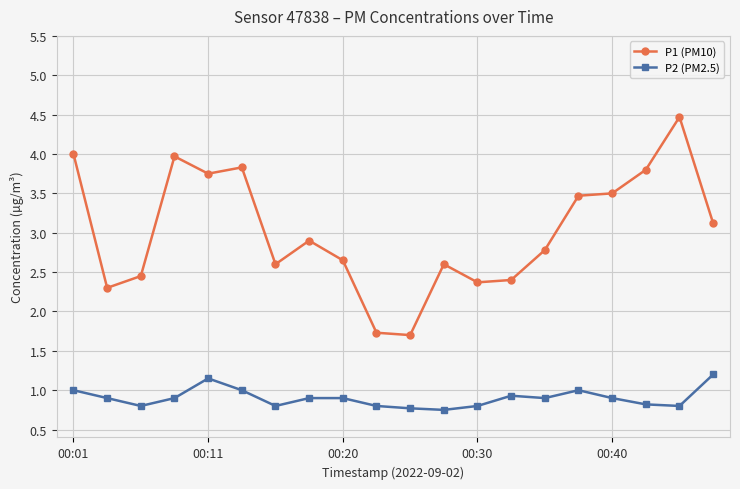

Which series has the largest total across all categories?

P1 (PM10)